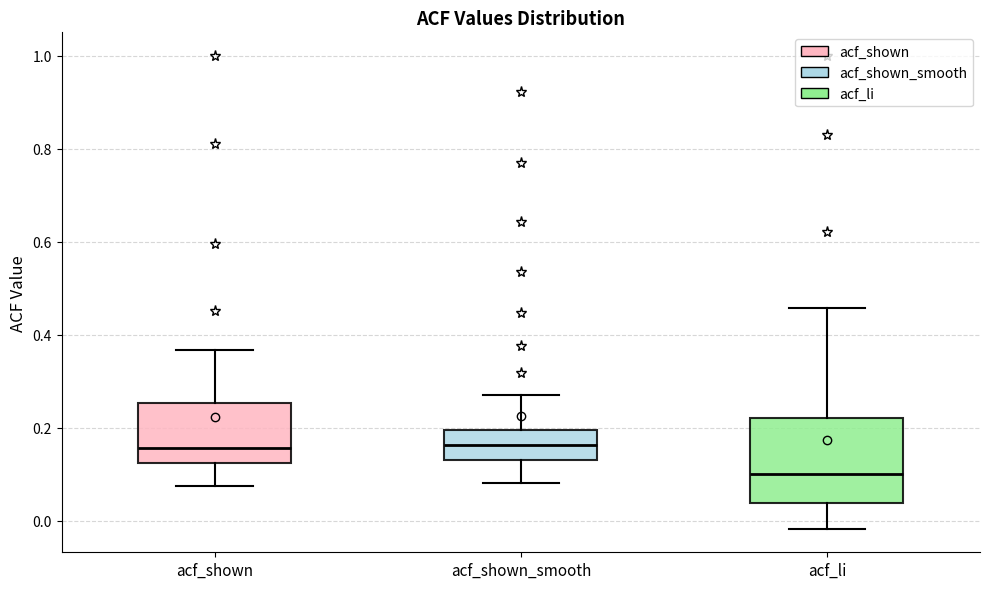

Reading left to right, transcribe this box plot: for each box, give where its median line is, the range the box spans, and where its two whiskers end, as read against the y-axis. The values are not printed on the chart, so give them approximately, as read against the axis.

acf_shown: median 0.16, box 0.12 to 0.26, whiskers 0.08 to 0.36
acf_shown_smooth: median 0.16, box 0.14 to 0.20, whiskers 0.08 to 0.28
acf_li: median 0.10, box 0.04 to 0.22, whiskers -0.02 to 0.46